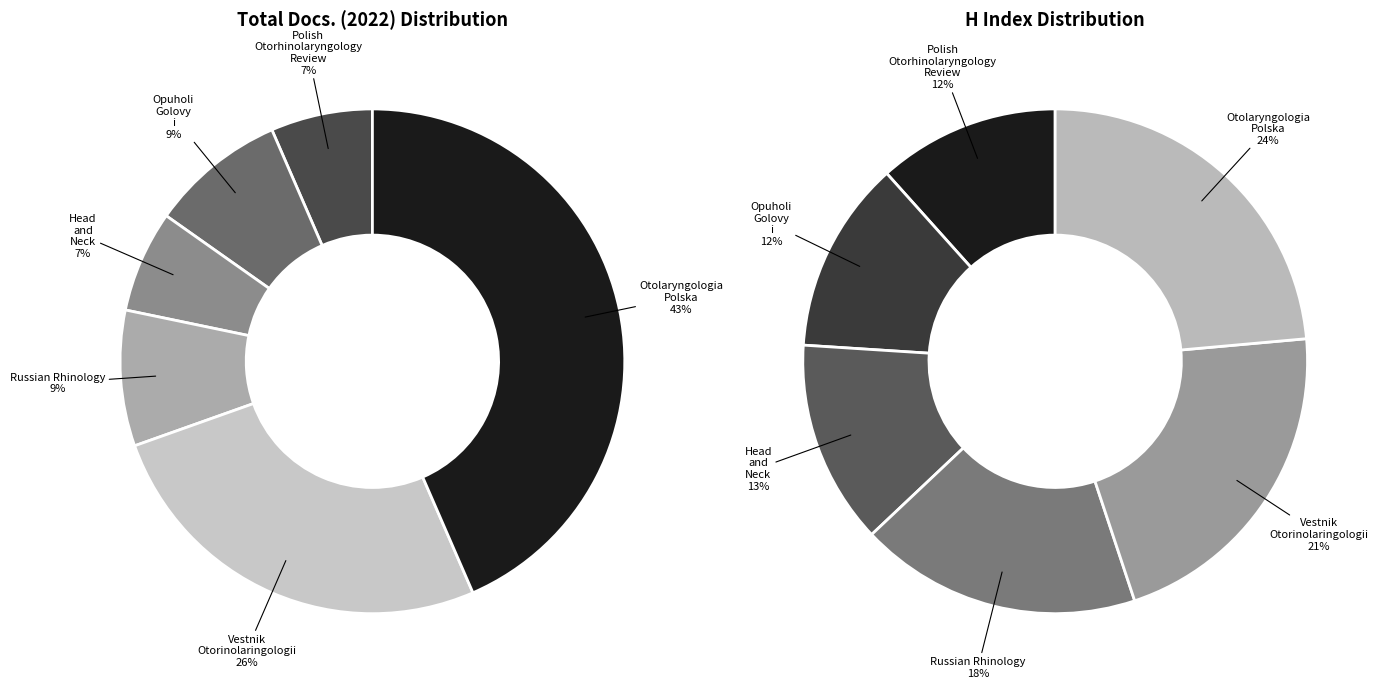

Is there a majority slice in this chart?

No